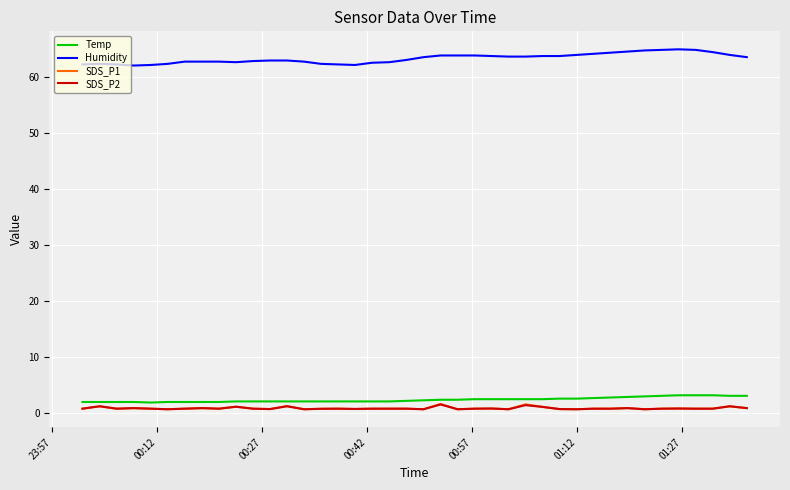

How many categories are shown in the chart?

40